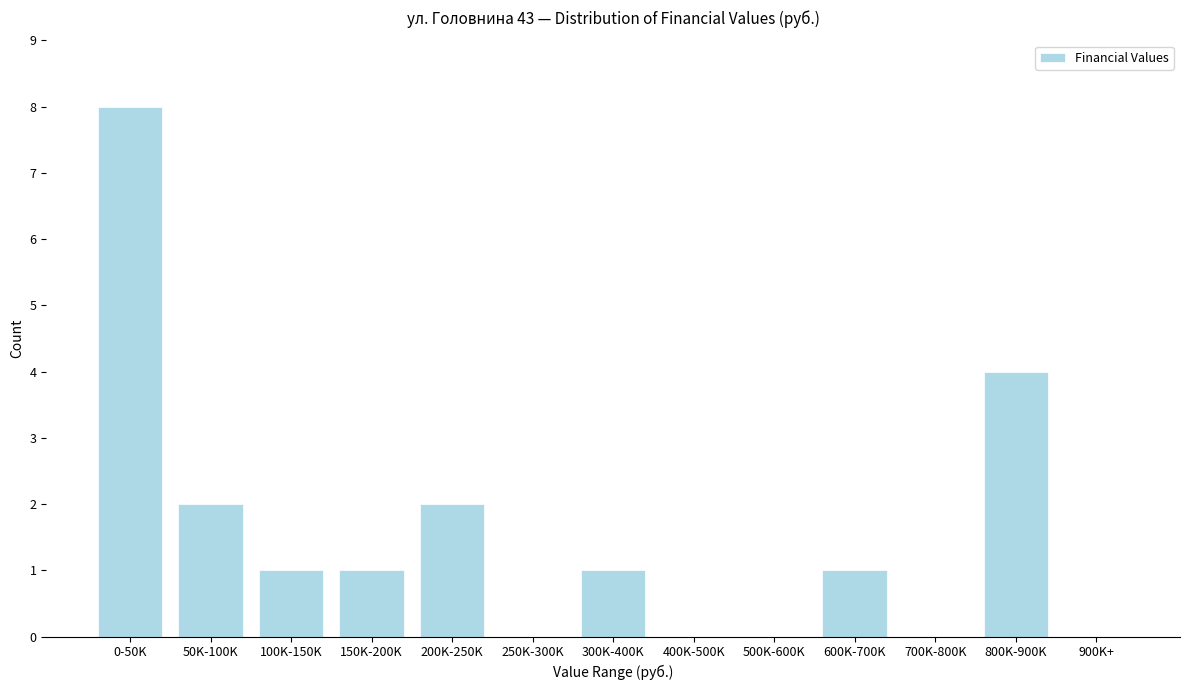

Reading left to right, list all the values displayed in this chart.

0-50K=8	50K-100K=2	100K-150K=1	150K-200K=1	200K-250K=2	250K-300K=0	300K-400K=1	400K-500K=0	500K-600K=0	600K-700K=1	700K-800K=0	800K-900K=4	900K+=0